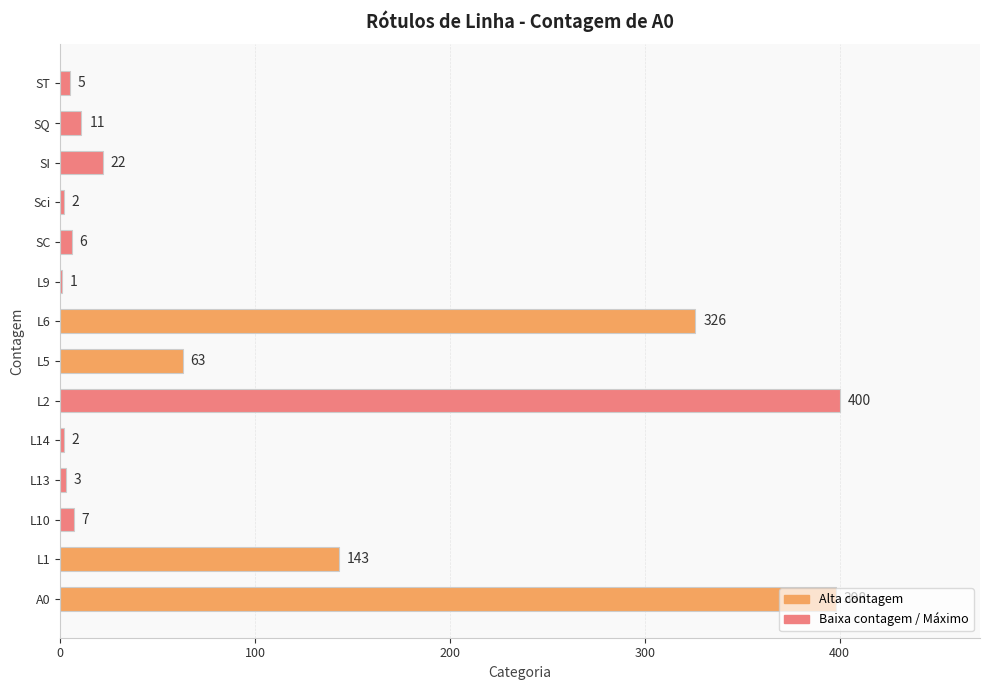

The chart shows a value of 598 at A0. True or false?

False